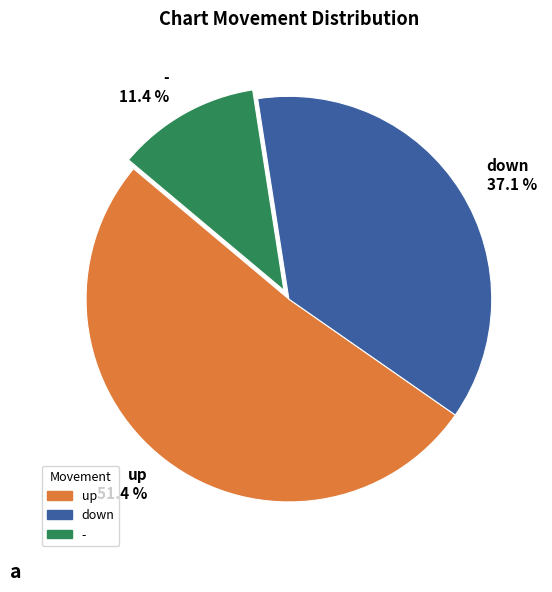

Which has a higher value, up 51.4 % or - 11.4 %?

up 51.4 %